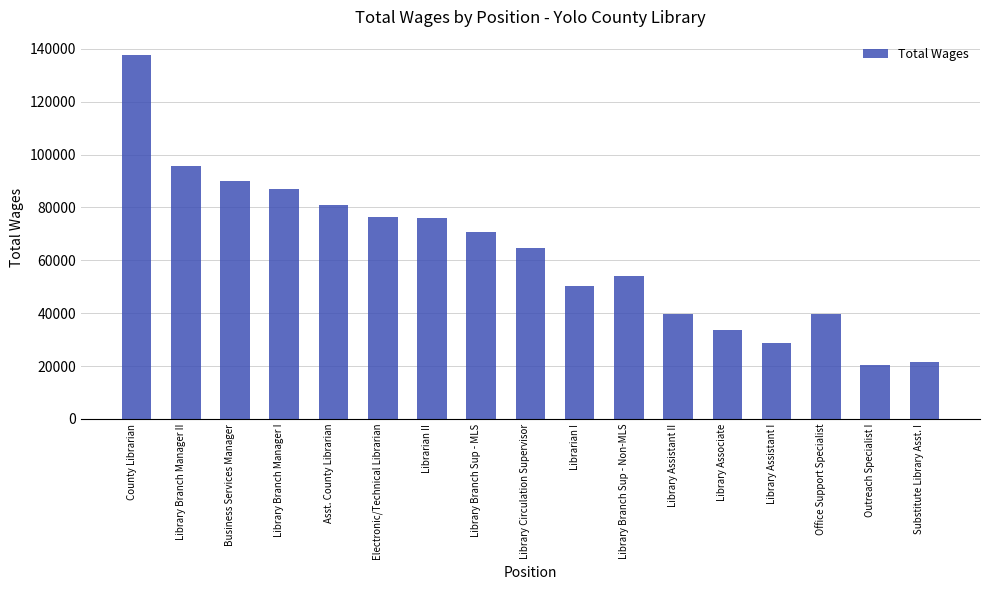

What is the greatest value displayed?

137601